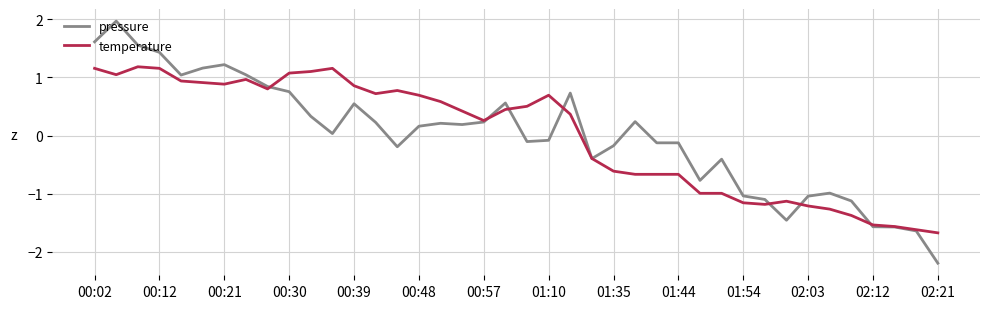

List the series in order of their peak value, highest first.

pressure, temperature